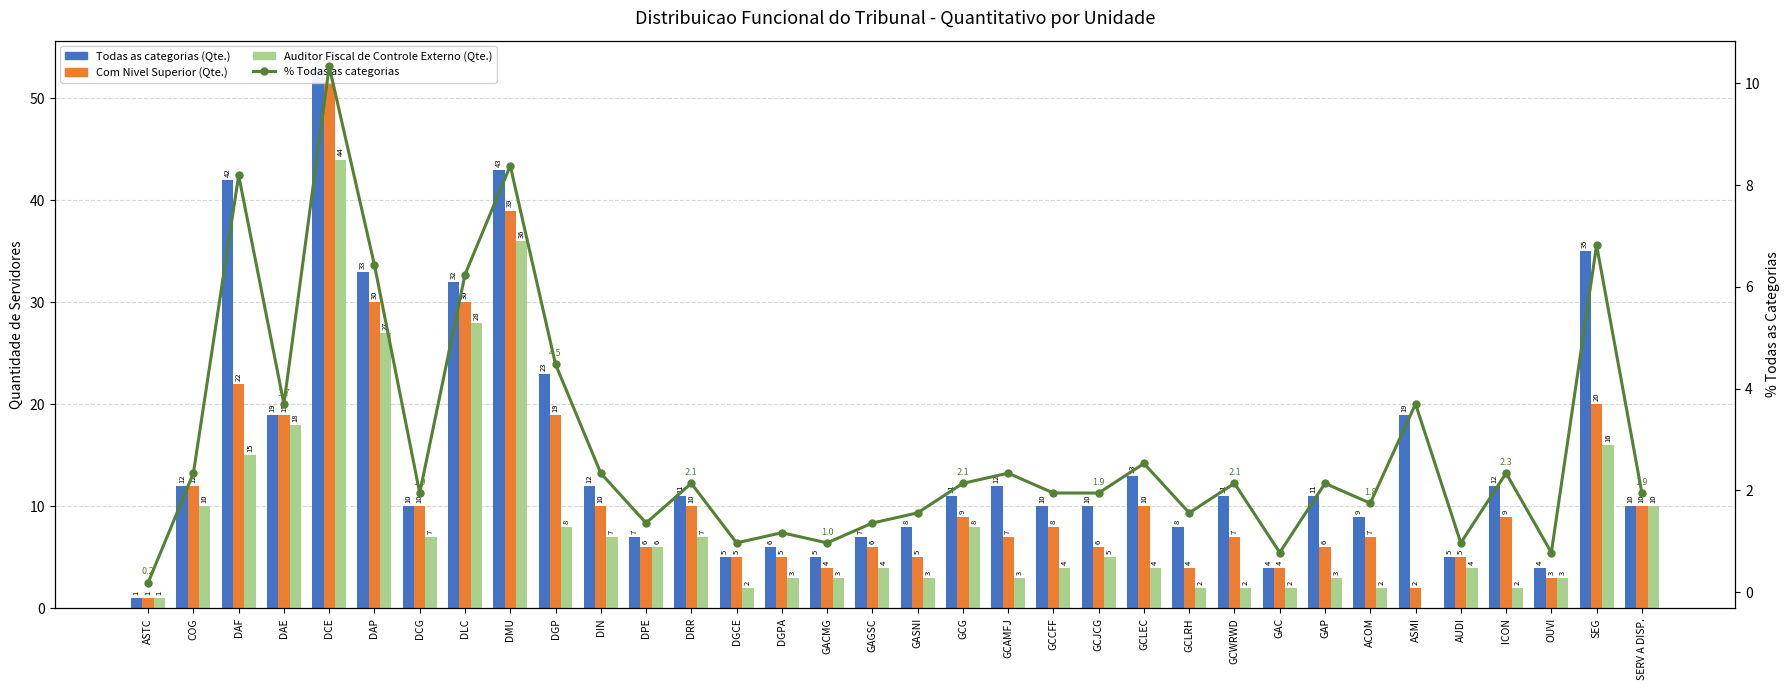

Which category has the lowest value in the Auditor Fiscal de Controle Externo (Qte.) series?

ASMI